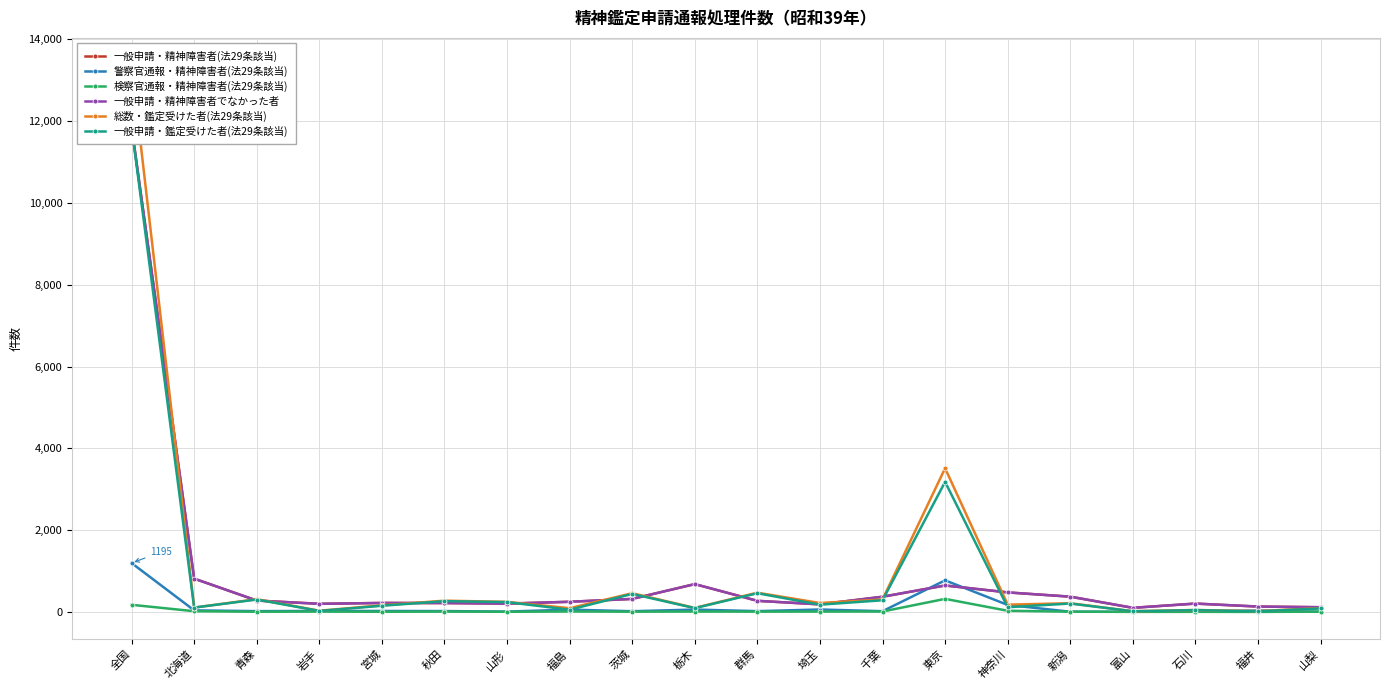

What is the total value across all series at 全国?

50308